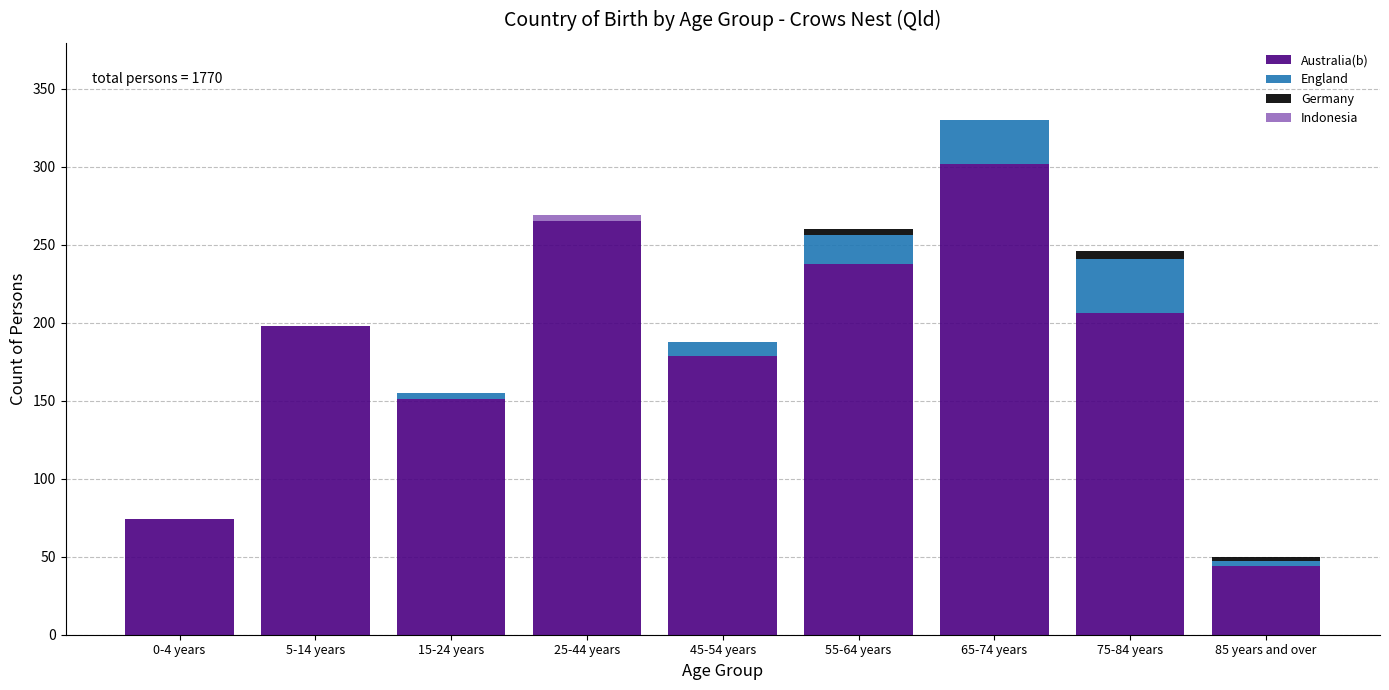

At which category is the sum across all series the highest?

65-74 years